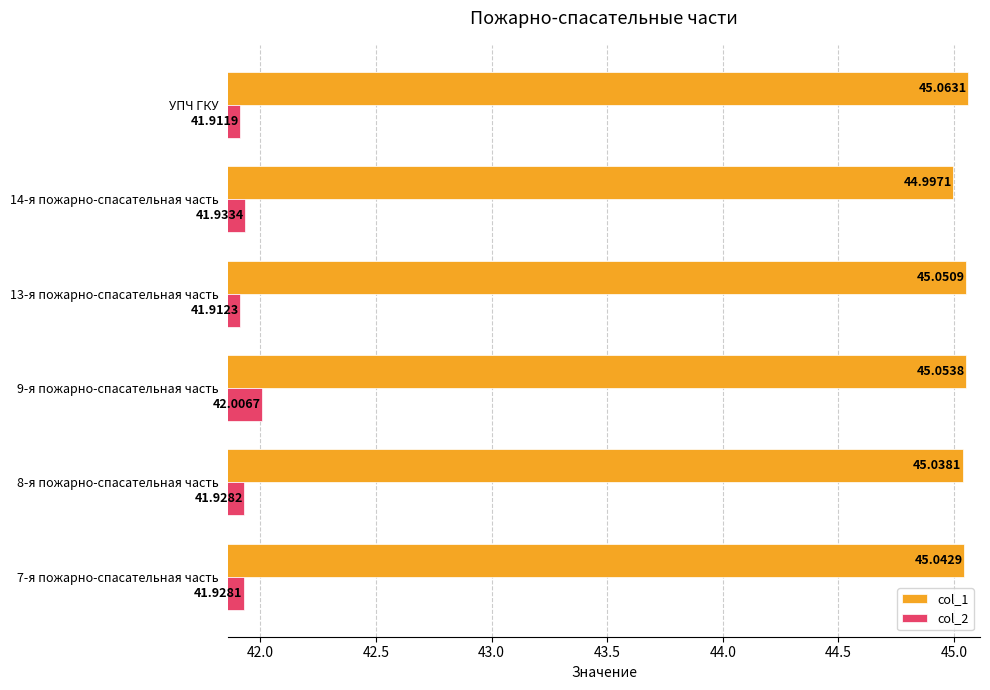

List the series in order of their overall mean, lowest first.

col_2, col_1